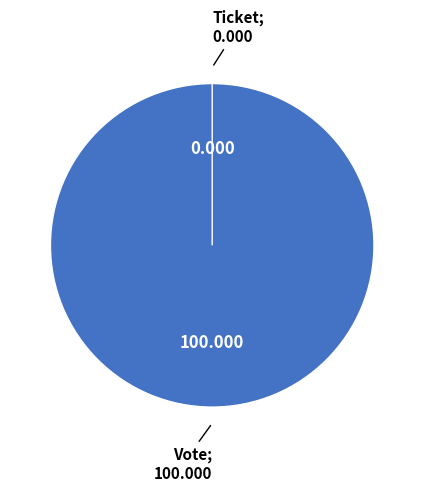

To the nearest percent, what percentage of the pie is Vote?

100%